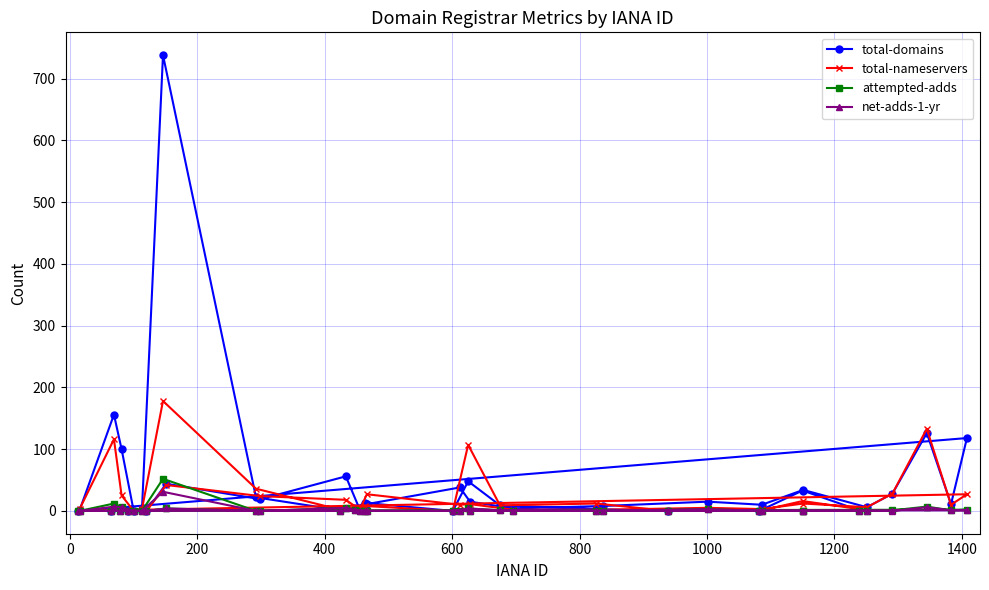

True or false: total-domains has more than 1 points higher than both neighbors.

True